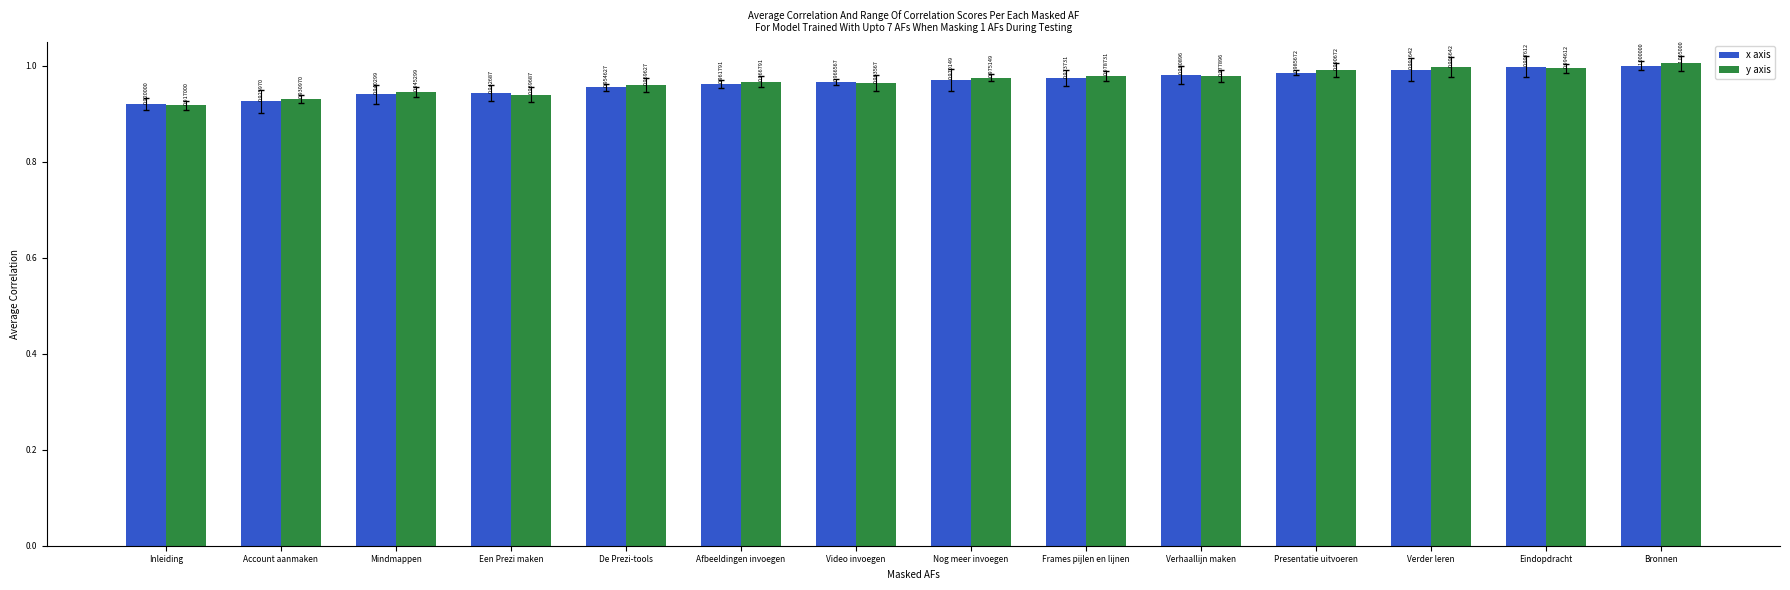

Where is y axis nearest to the value 0?

Inleiding